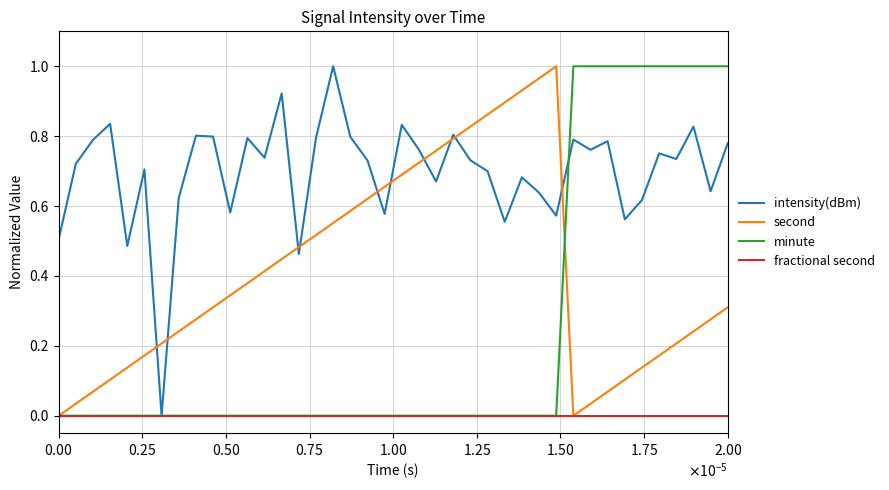

At how many categories does at least one series exceed 0?

40